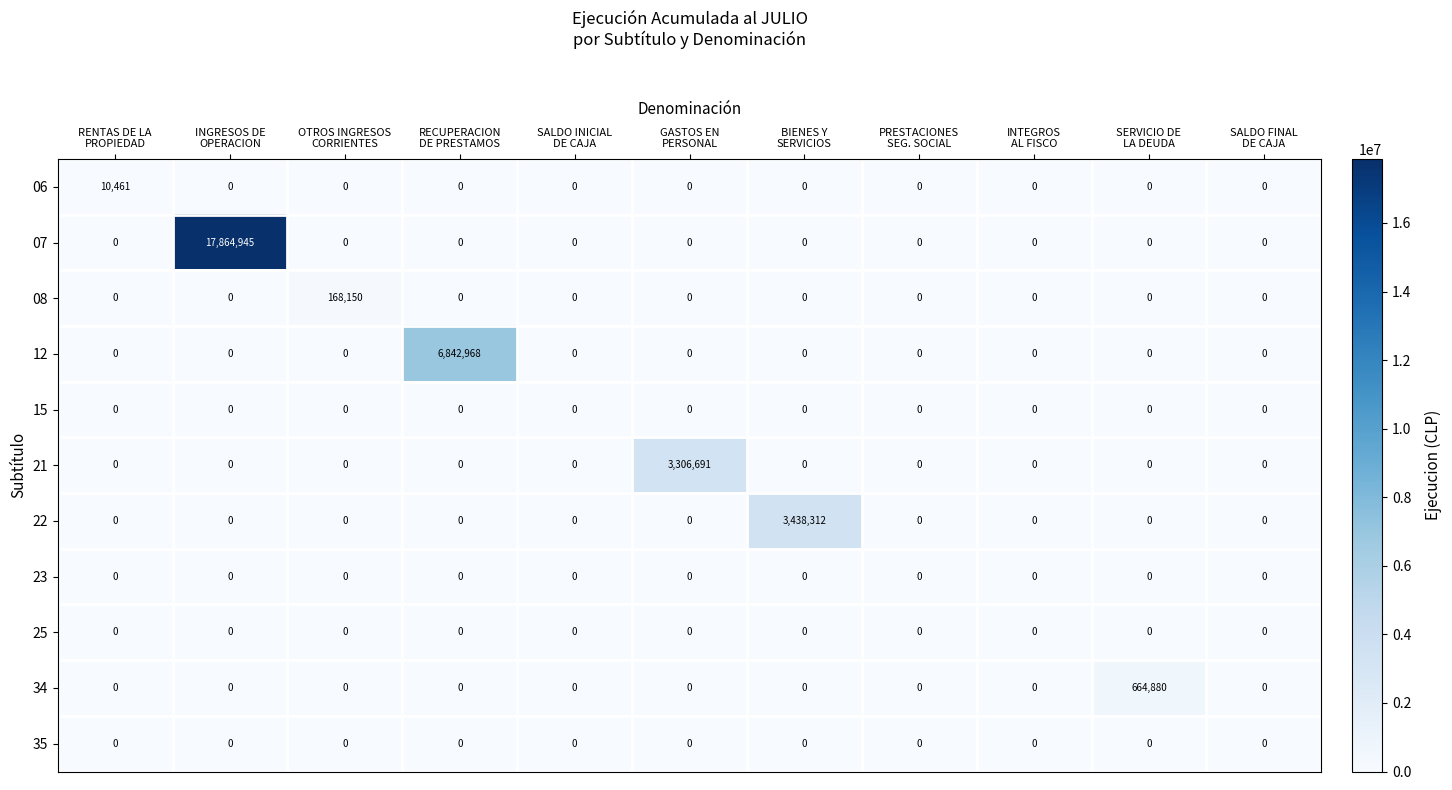

How many data points in 34 are above 0?

1